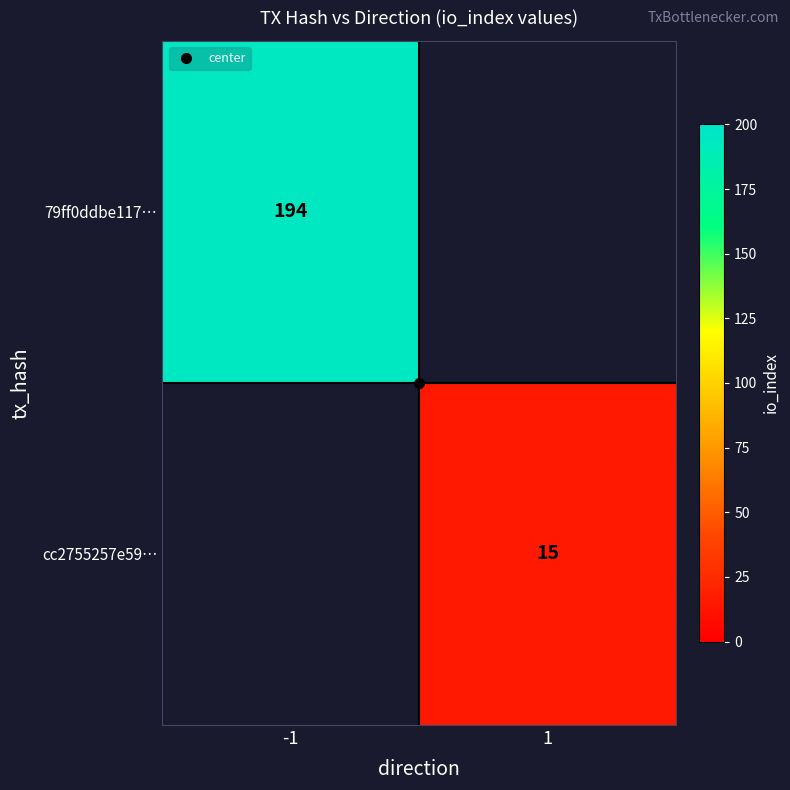

What is the sum of all cc2755257e59… values?

15